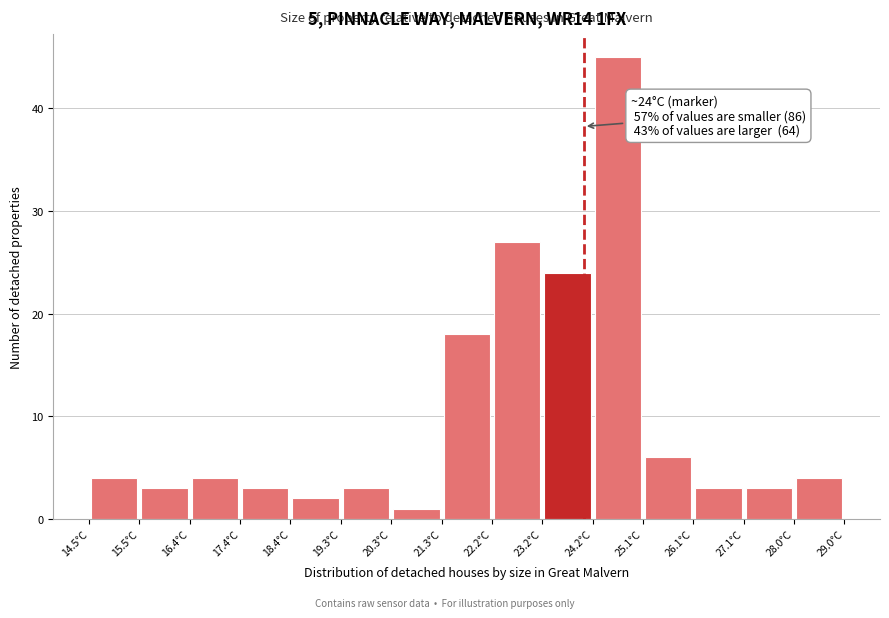

Which range on the x-axis has the tallest bar?

24.2 to 25.1